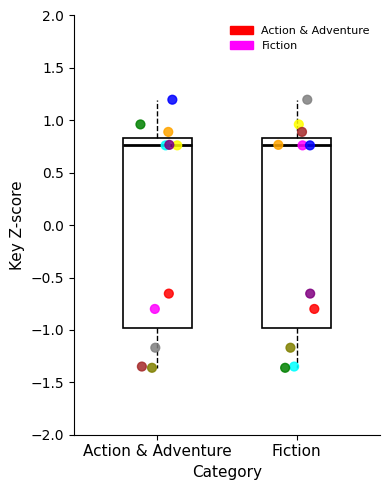

Where is the lower edge of the box for Fiction on the y-axis? The values are not printed on the chart, so give them approximately, as read against the axis.

-1.00